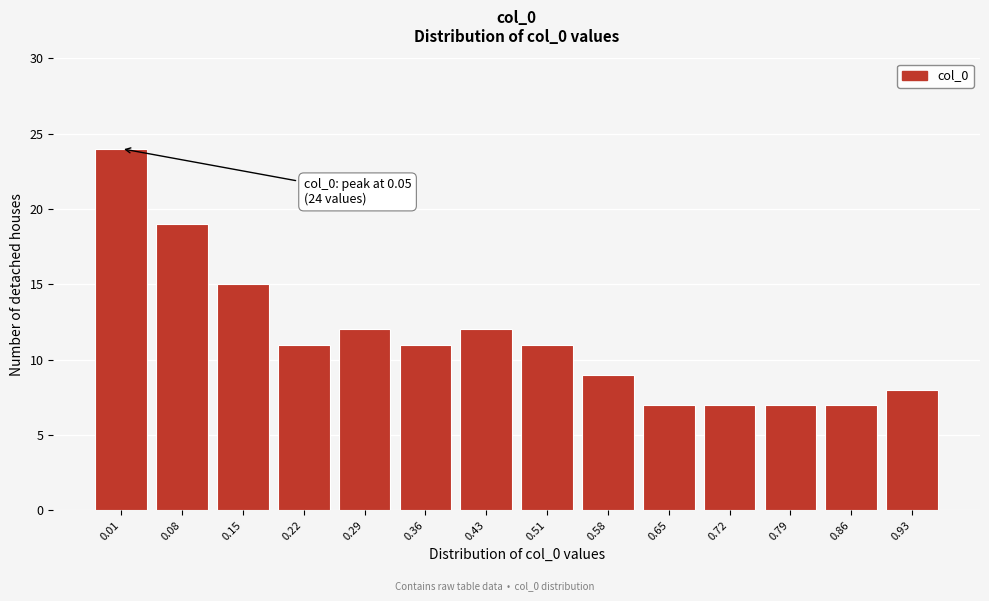

Reading left to right, what are all the values shown in this chart?

0.01=24	0.08=19	0.15=15	0.22=11	0.29=12	0.36=11	0.43=12	0.51=11	0.58=9	0.65=7	0.72=7	0.79=7	0.86=7	0.93=8